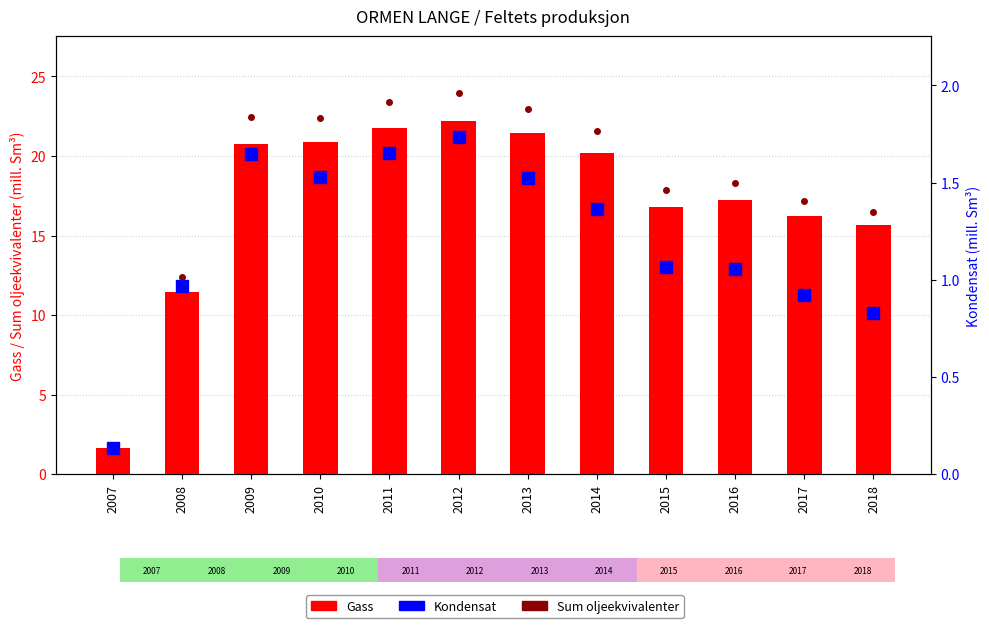

Read the Sum oljeekvivalenter value at 2015.

17.9